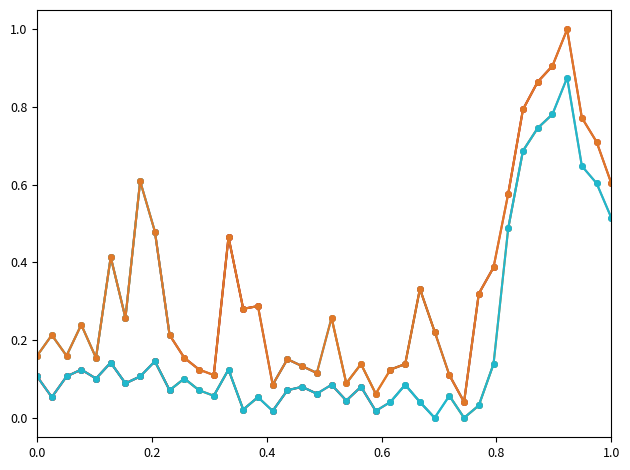

Reading right to left, list all the values displayed in this chart.

P1: 0.6	0.7	0.8	1.0	0.9	0.9	0.8	0.6	0.4	0.3	0.0	0.1	0.2	0.3	0.1	0.1	0.1	0.1	0.1	0.3	0.1	0.1	0.2	0.1	0.3	0.3	0.5	0.1	0.1	0.2	0.2	0.5	0.6	0.3	0.4	0.2	0.2	0.2	0.2	0.2
P2: 0.5	0.6	0.6	0.9	0.8	0.7	0.7	0.5	0.1	0.0	0.0	0.1	0.0	0.0	0.1	0.0	0.0	0.1	0.0	0.1	0.1	0.1	0.1	0.0	0.1	0.0	0.1	0.1	0.1	0.1	0.1	0.1	0.1	0.1	0.1	0.1	0.1	0.1	0.1	0.1